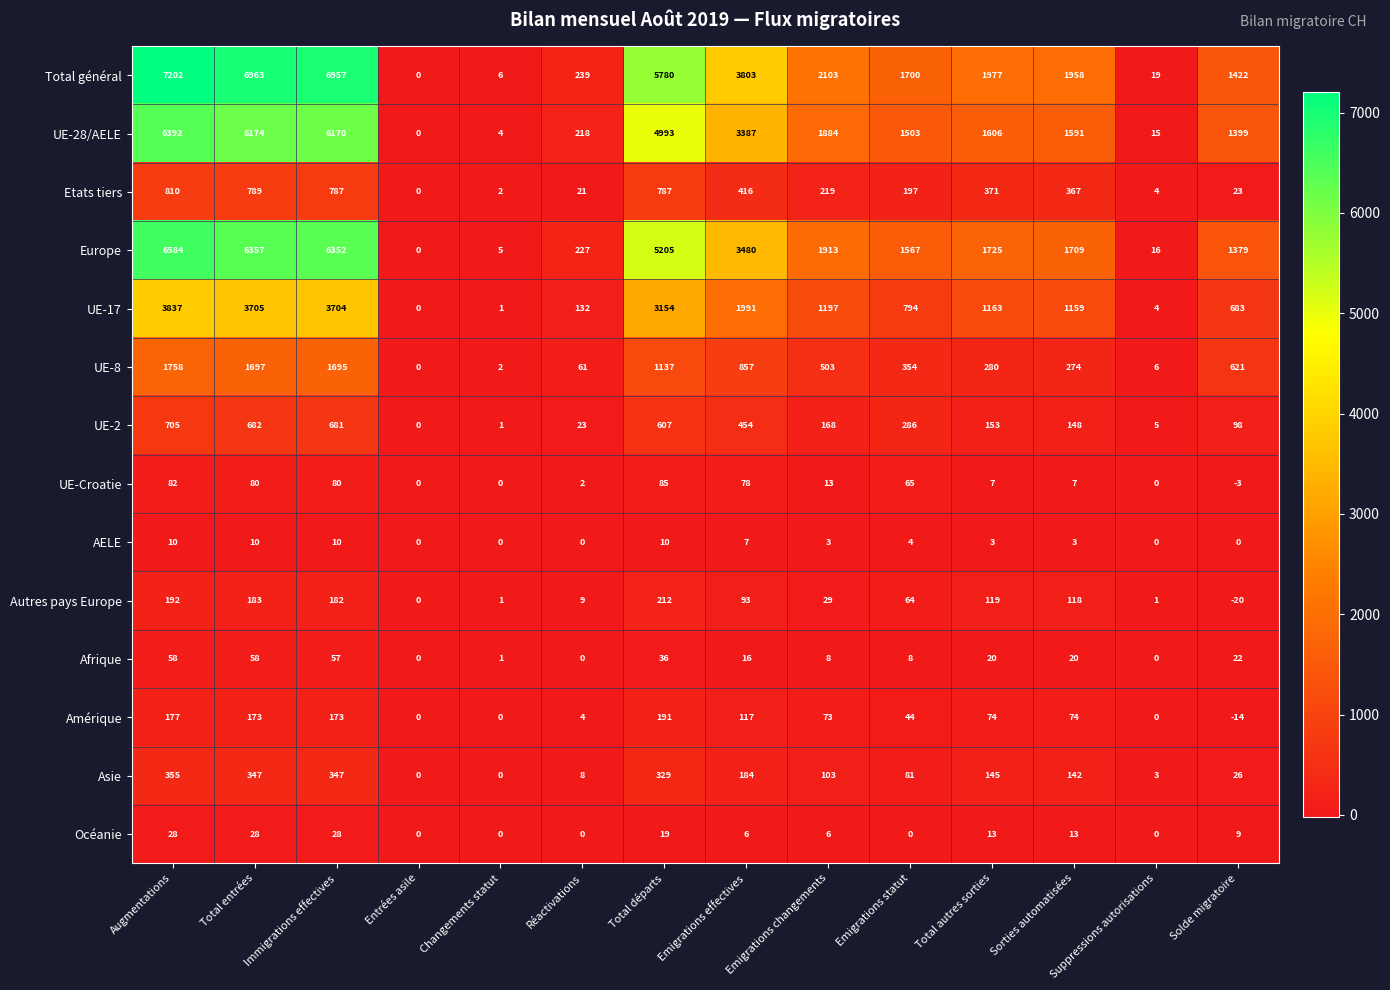

List the series in order of their peak value, lowest first.

AELE, Océanie, Afrique, UE-Croatie, Amérique, Autres pays Europe, Asie, UE-2, Etats tiers, UE-8, UE-17, UE-28/AELE, Europe, Total général